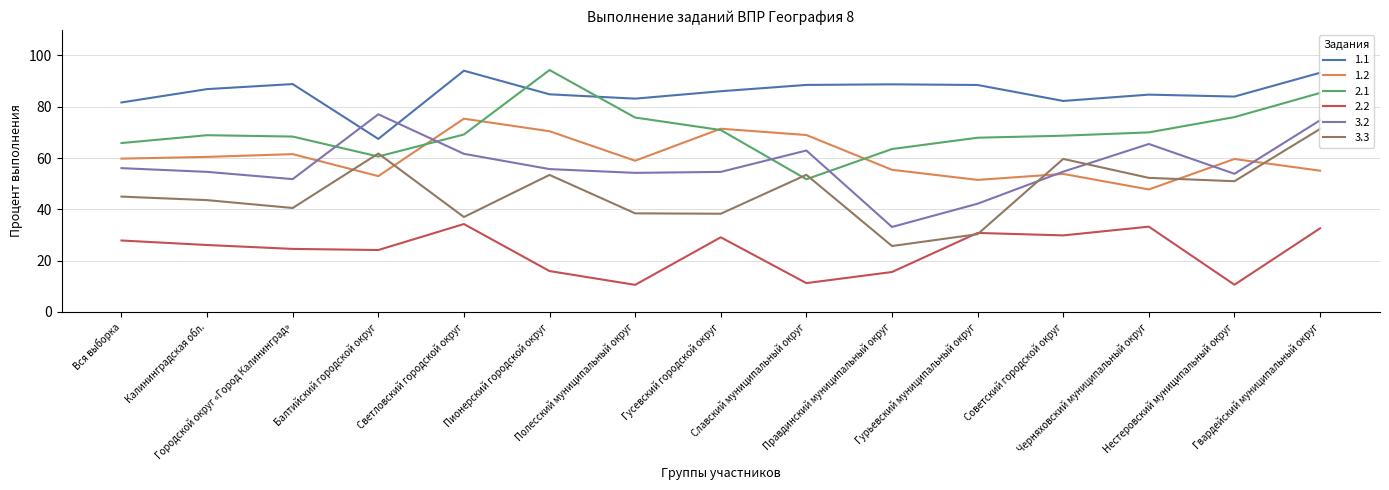

What is the greatest value displayed?

94.3